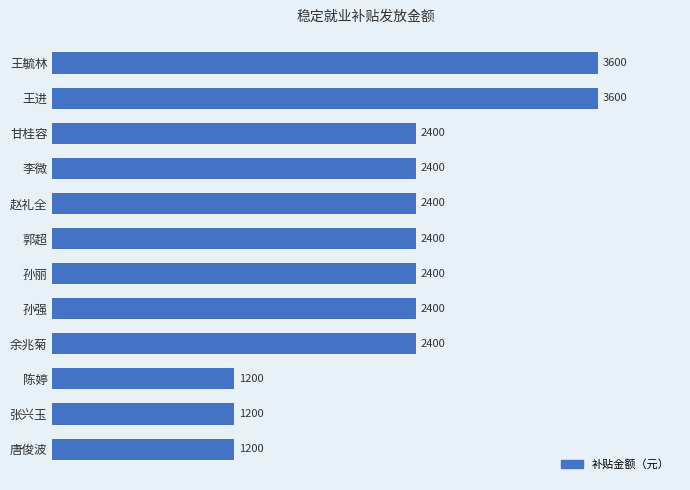

Approximately how many times larger is the value at 李微 compared to 陈婷?

2.0